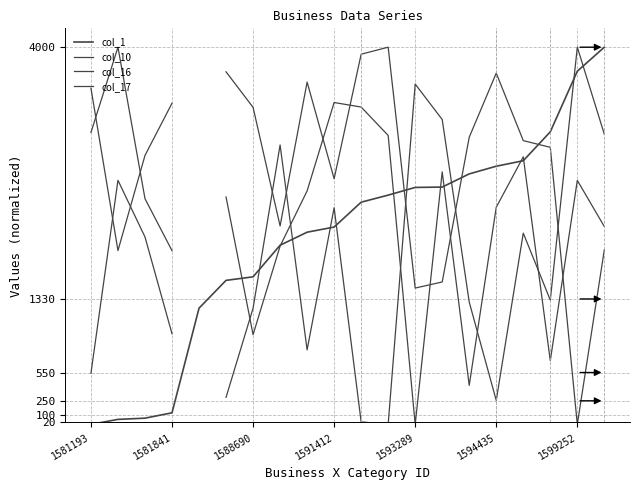

What is the maximum value for col_1?

4000.0